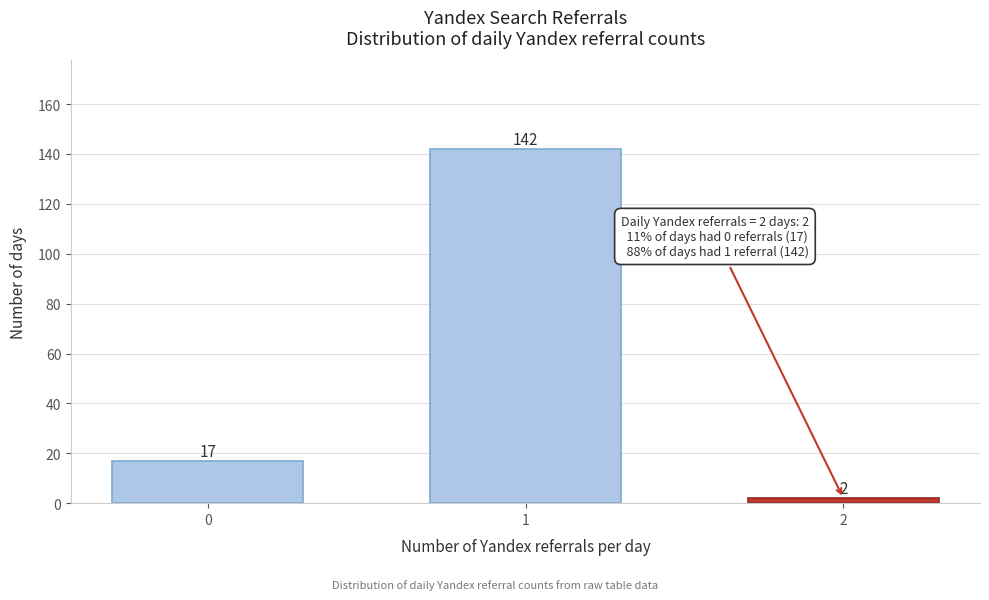

Reading right to left, transcribe all the data shown in this chart.

2	142	17